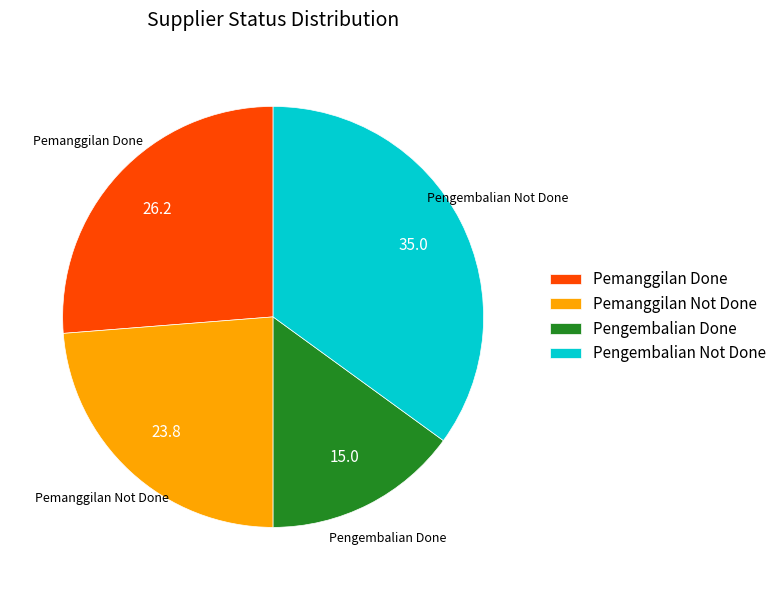

Is it true that Pemanggilan Not Done is 35% of the pie?

False